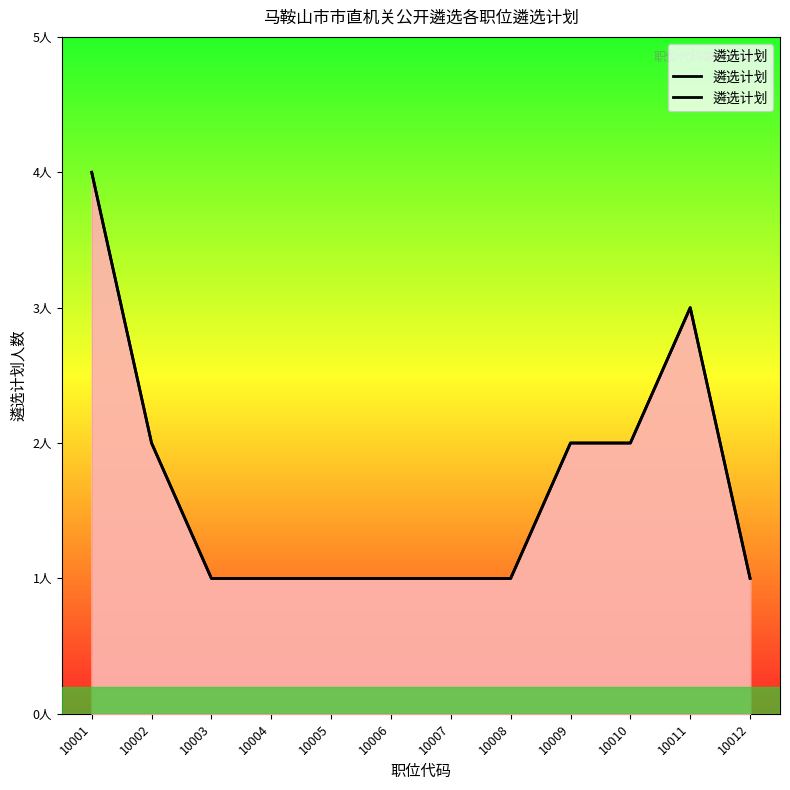

At which label is the value closest to 2?

10002